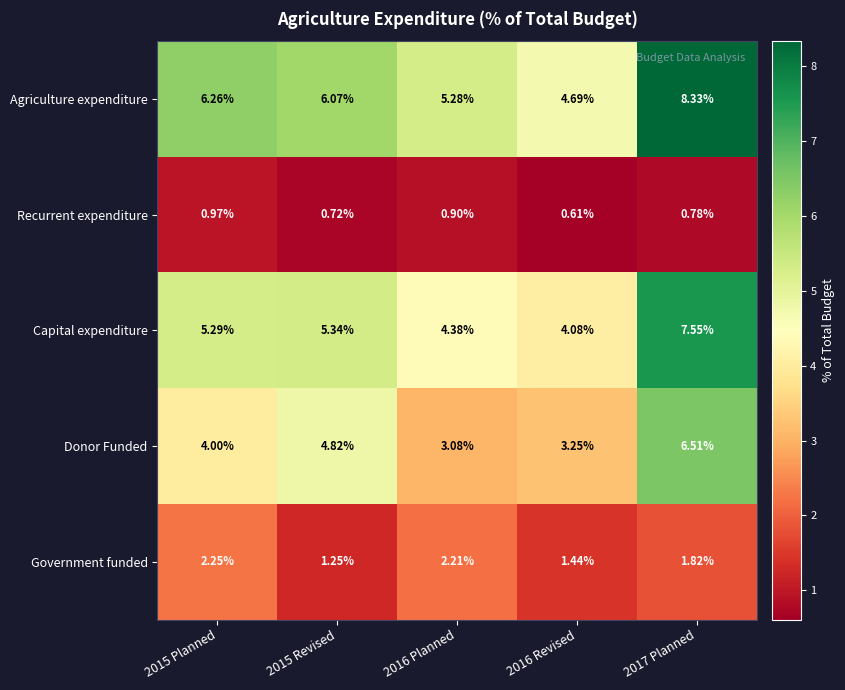

Rank the series by their maximum value, from highest to lowest.

Agriculture expenditure, Capital expenditure, Donor Funded, Government funded, Recurrent expenditure